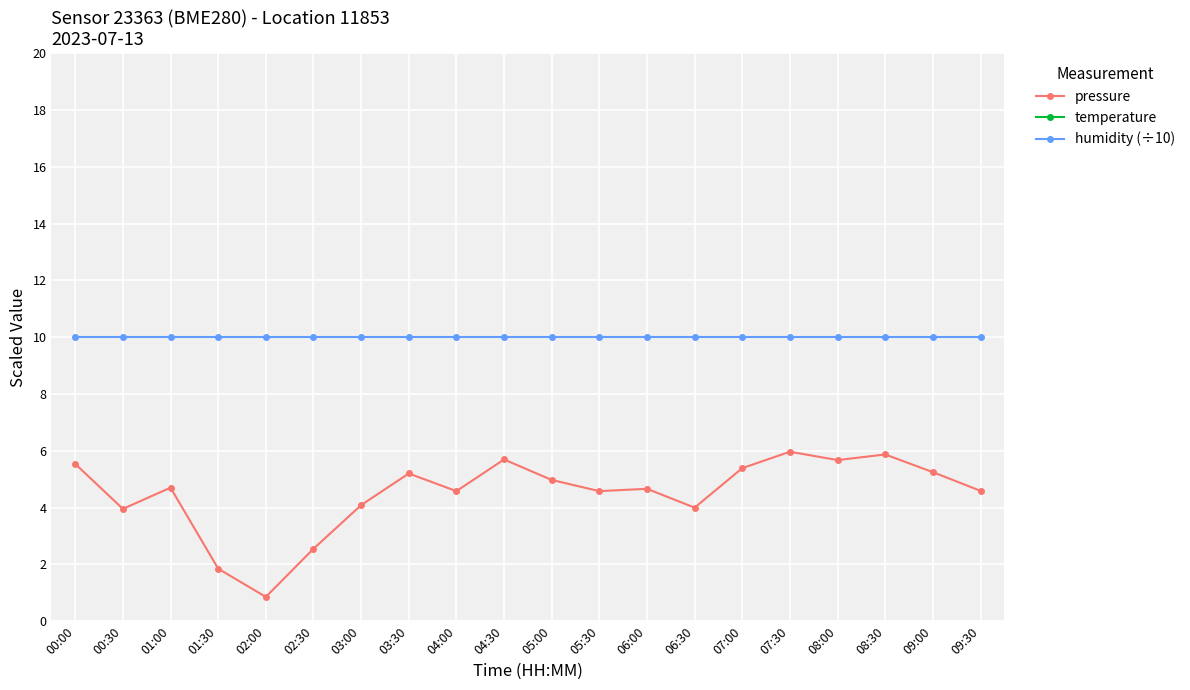

What is the difference between the highest and lowest values at 07:30?

14.4